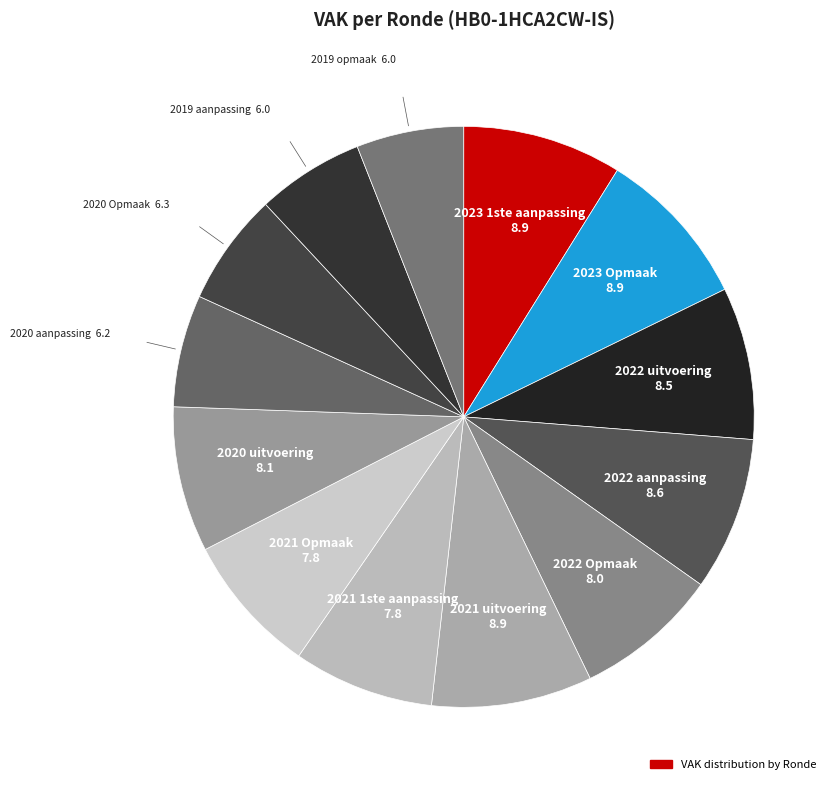

Count the number of slices in the pie.

13